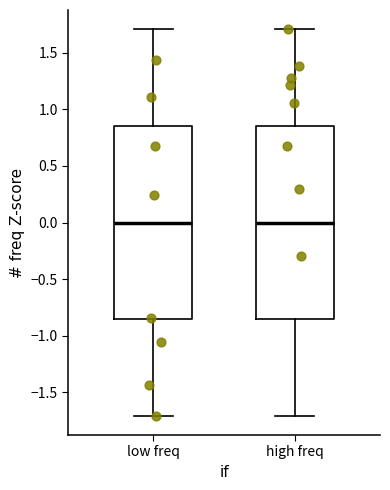

Where is the upper edge of the box for high freq on the y-axis? The values are not printed on the chart, so give them approximately, as read against the axis.

0.85